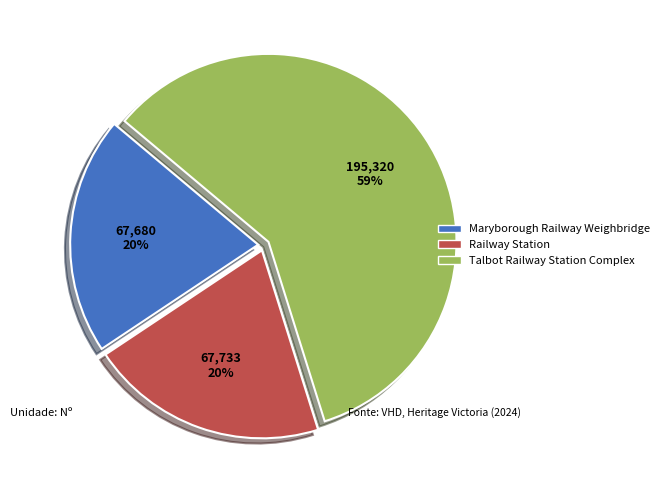

To the nearest percent, what is the difference between the largest and smallest slice percentages?

39%